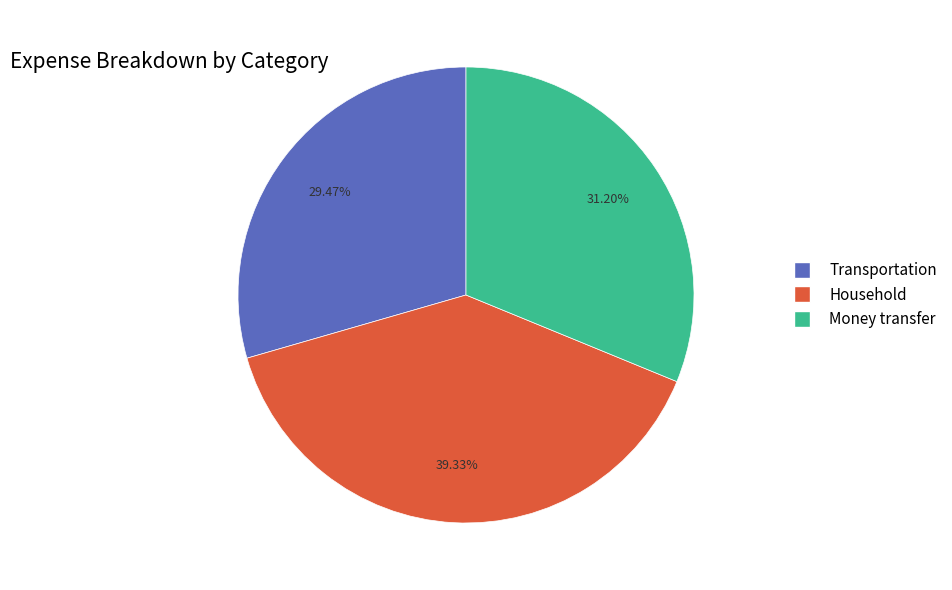

What is the largest slice in the pie chart?

Household